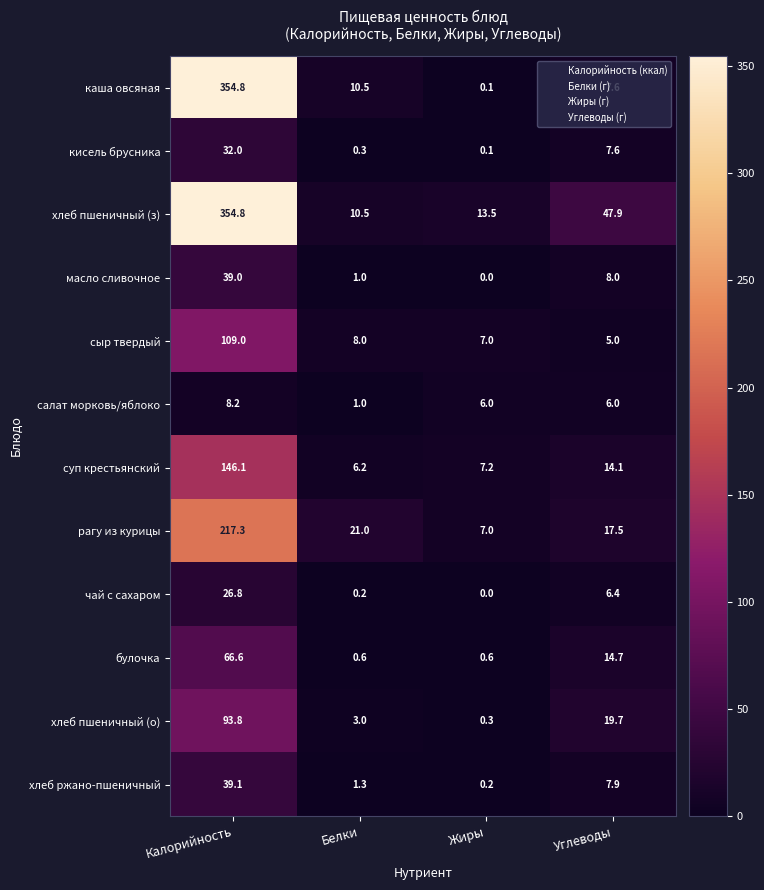

The булочка series shows 0.6 at Жиры. True or false?

True